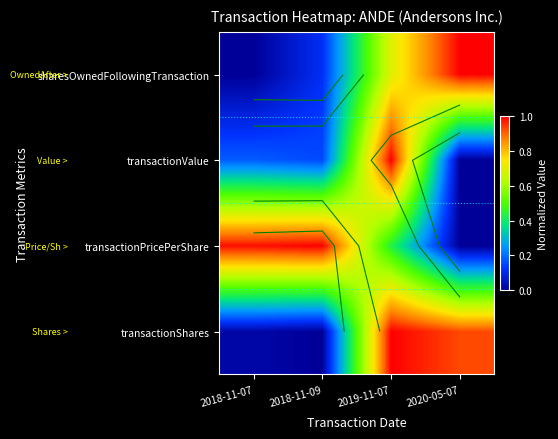

What is the difference between the sharesOwnedFollowingTransaction values at 2019-11-07 and 2020-05-07?

0.3